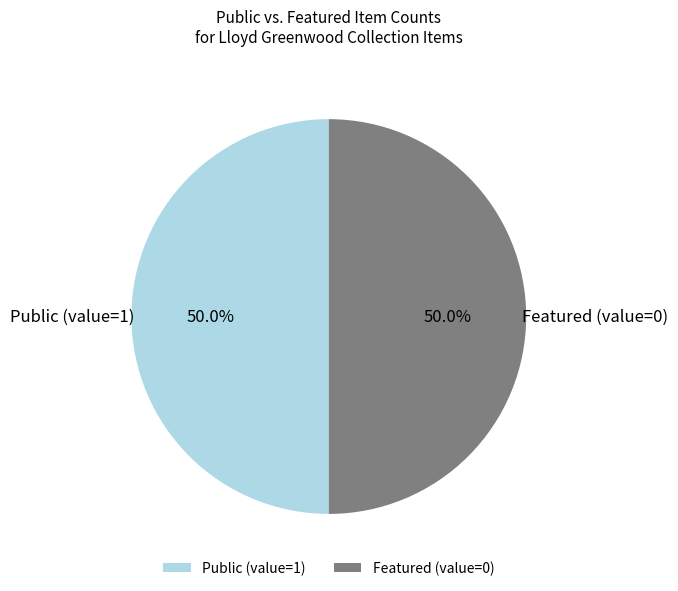

What portion of the pie excludes Public (value=1)?

50.0%